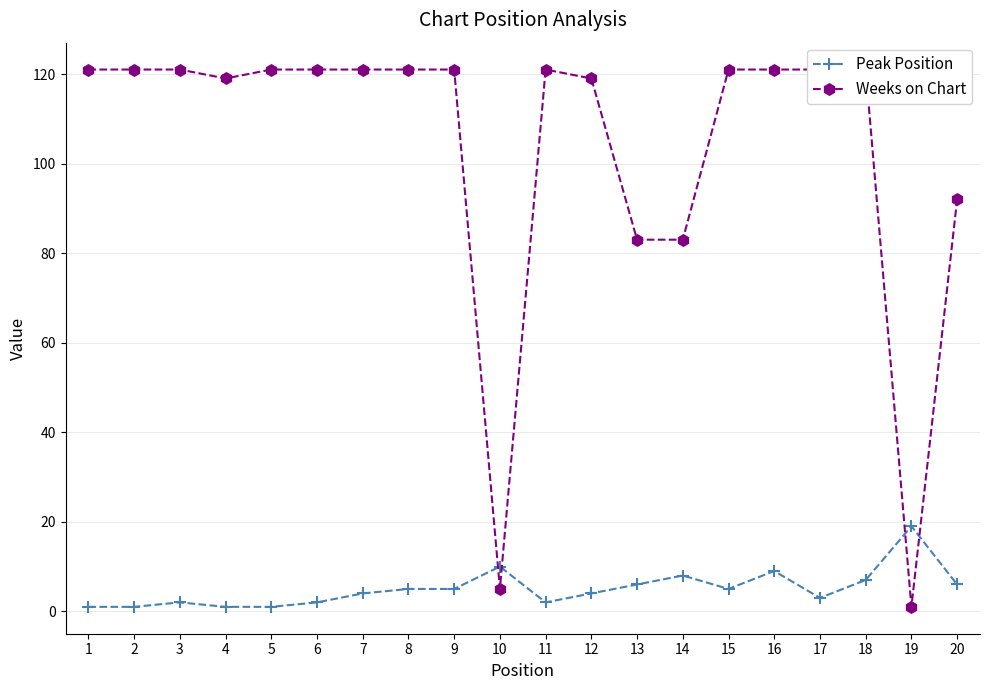

True or false: Peak Position and Weeks on Chart intersect in this chart.

True